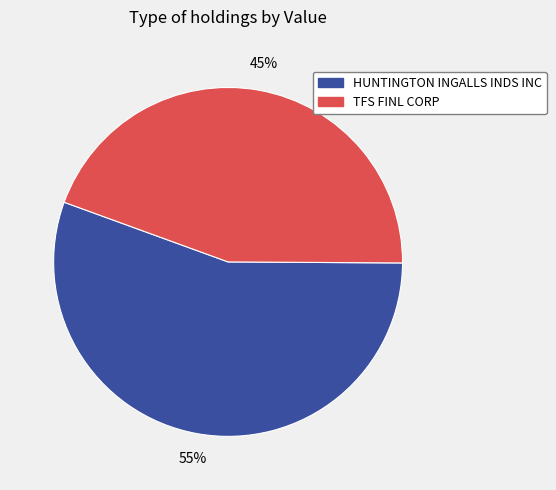

Does any single category account for the majority?

Yes